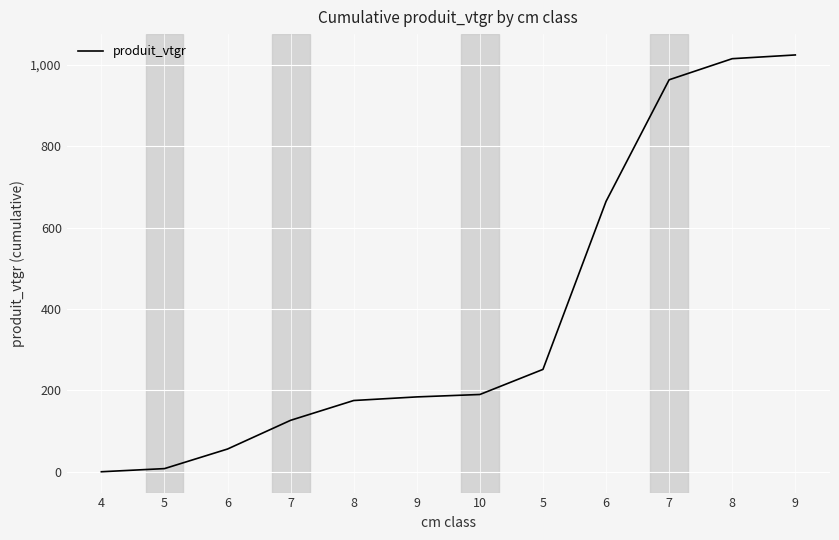

What is the maximum value shown in the chart?

1023.6